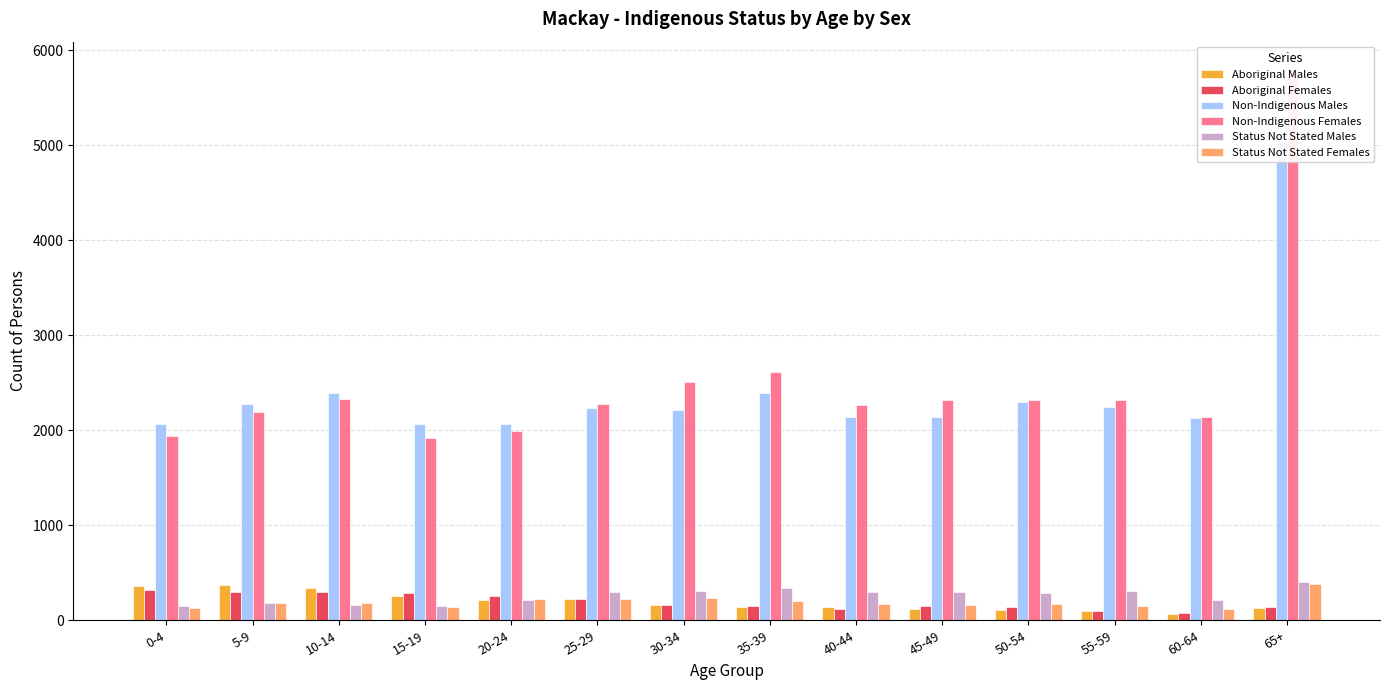

Which series has the largest total across all categories?

Non-Indigenous Females